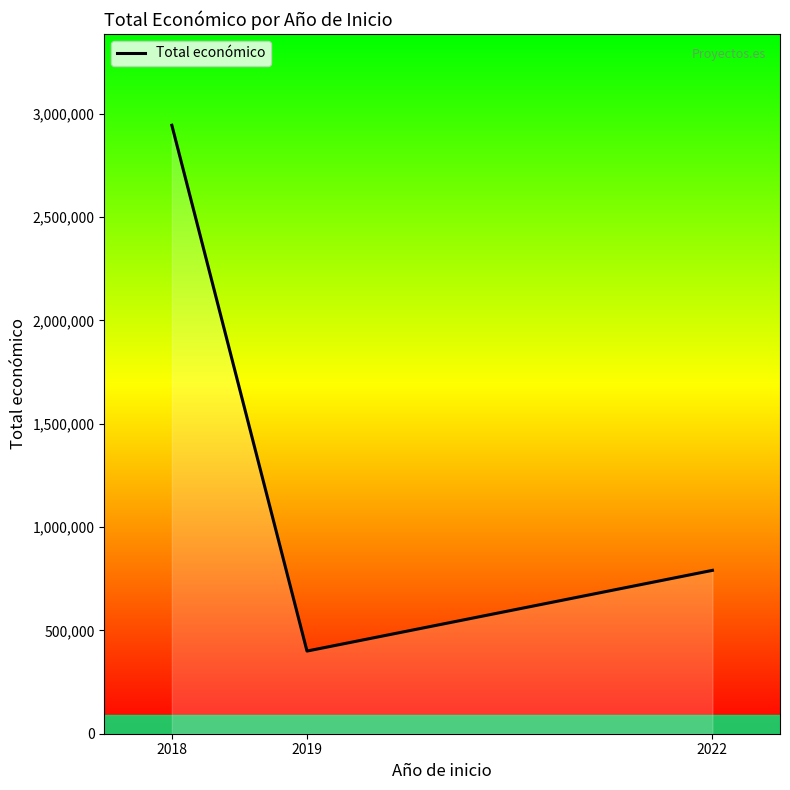

What is the smallest value displayed?

400025